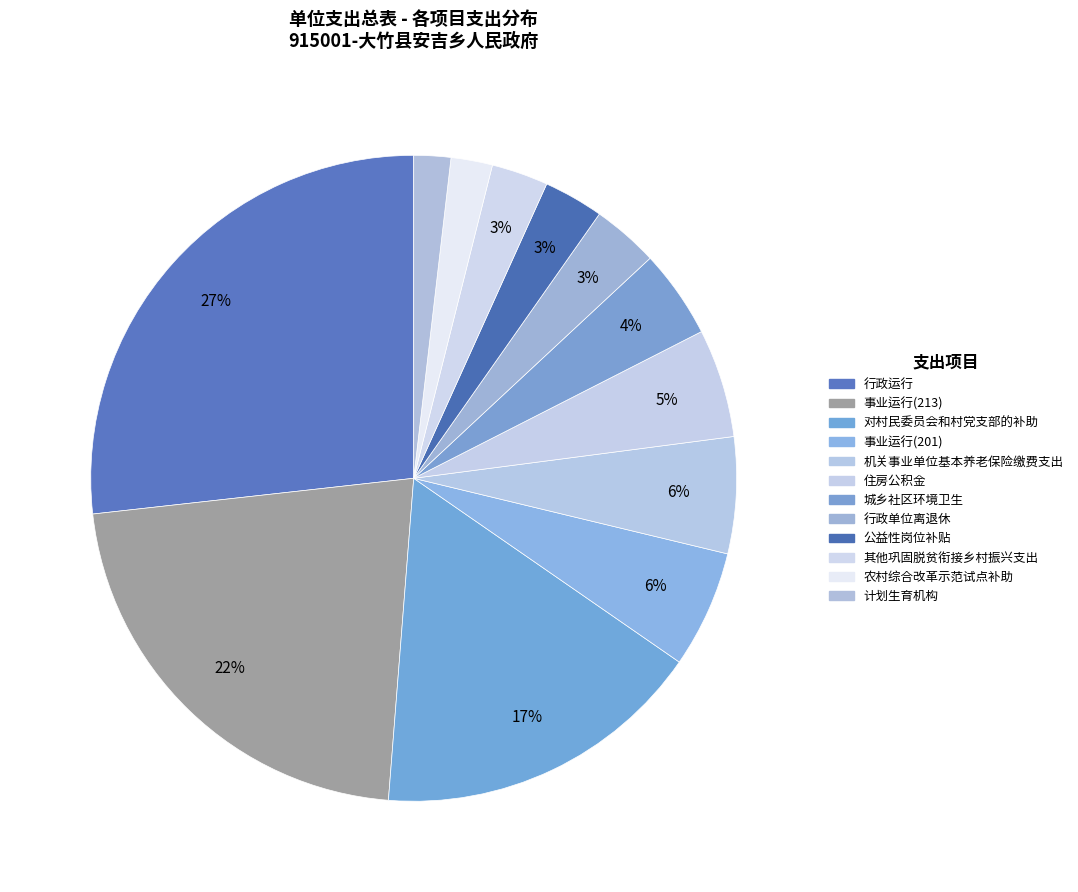

Combined, do 住房公积金 and 其他巩固脱贫衔接乡村振兴支出 account for over 50%?

No